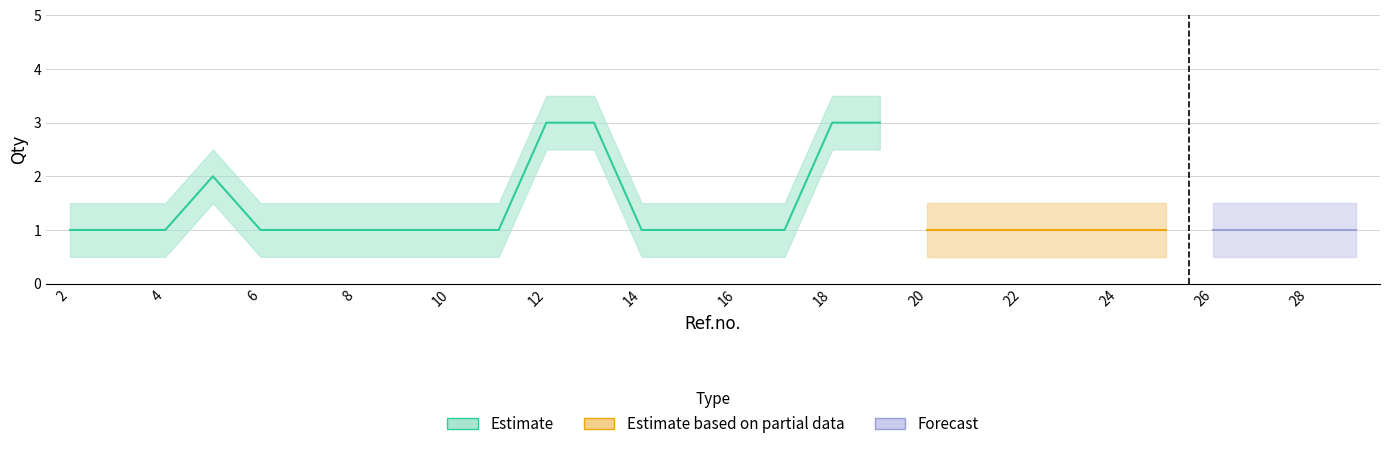

Is this an area chart (filled region under the line)?

No